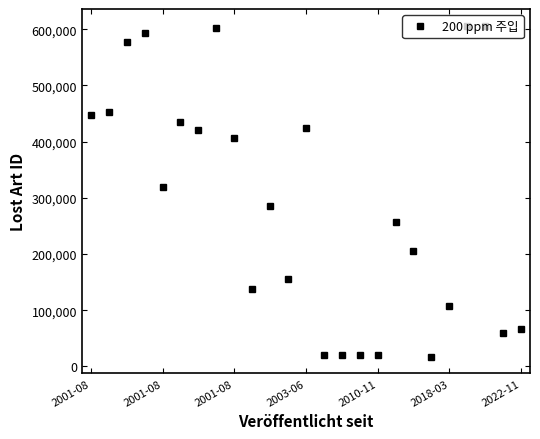

What is the value of the 3rd point from the left?

576491